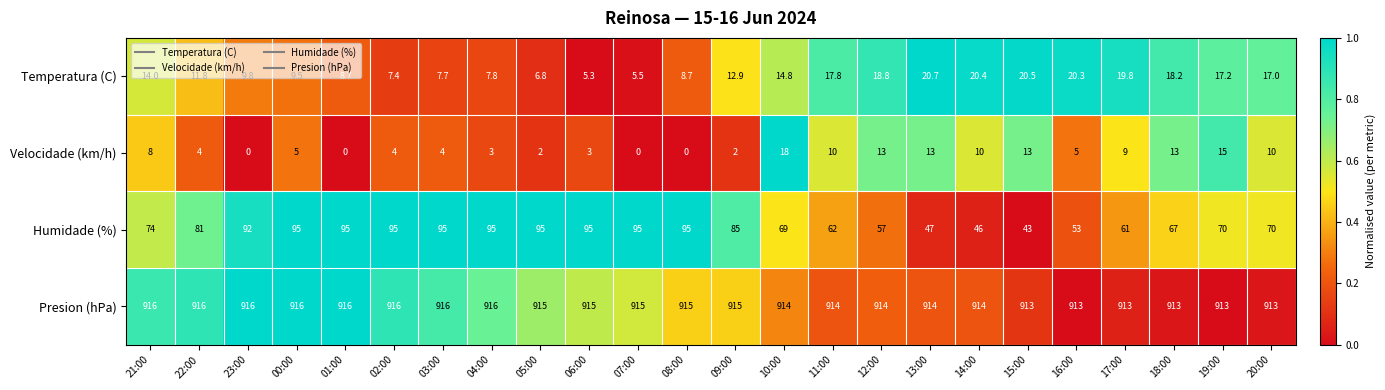

The Presion (hPa) series shows 915.0 at 09:00. True or false?

True